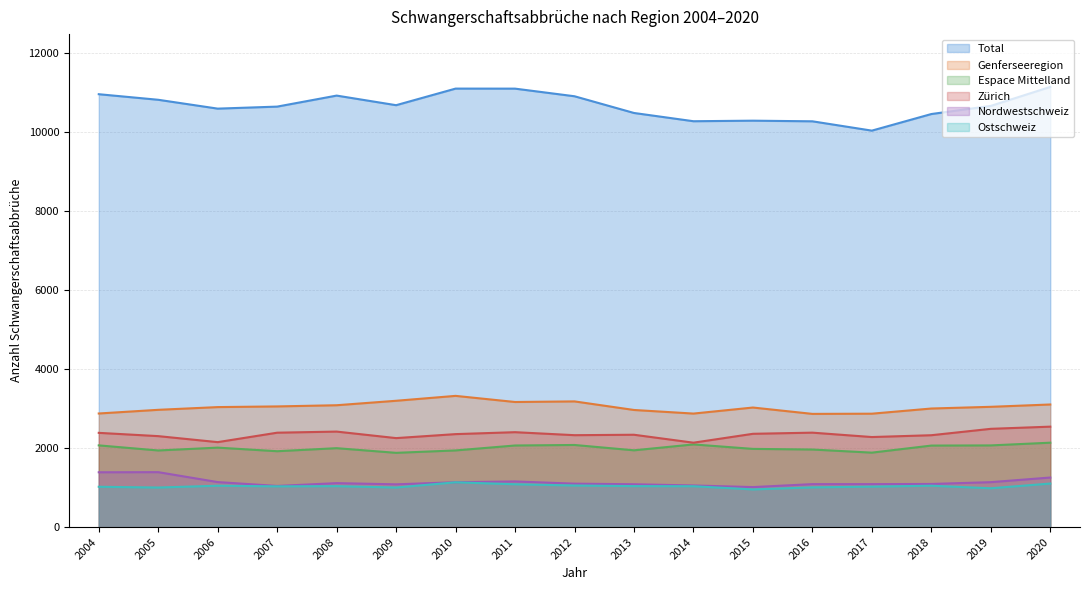

True or false: Espace Mittelland has a value of 2070 at 2004.

True